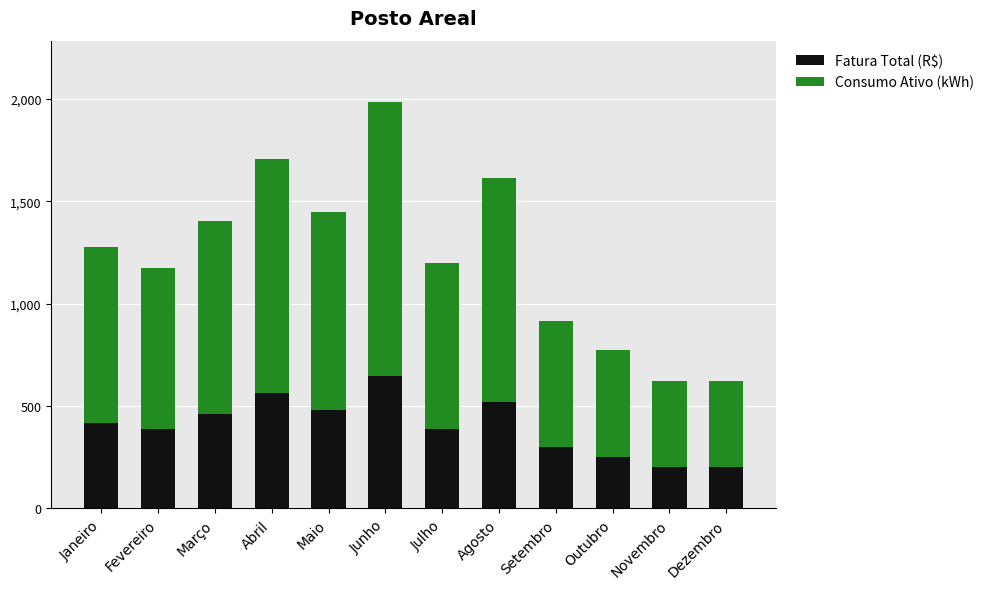

Count the number of data series in this chart.

2